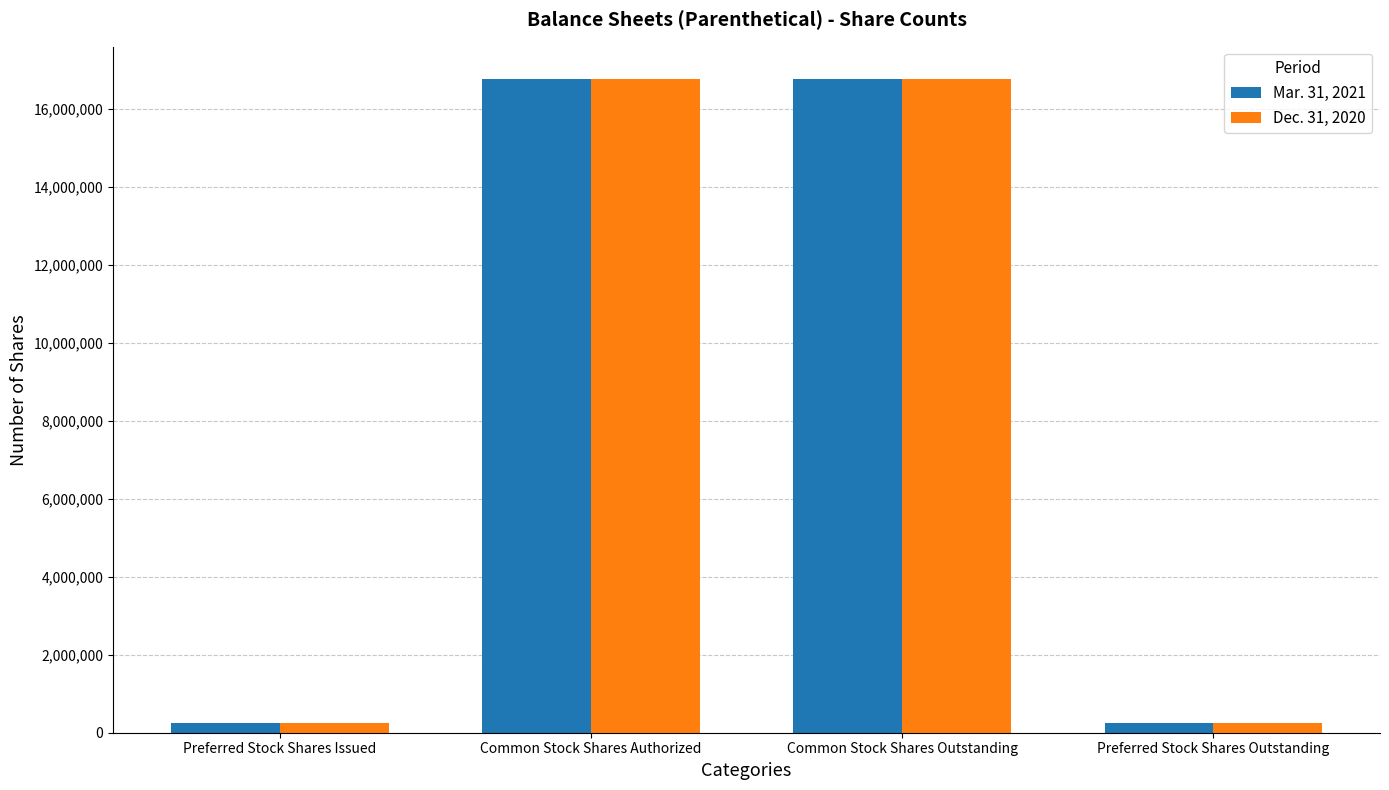

How many groups of bars are there?

4